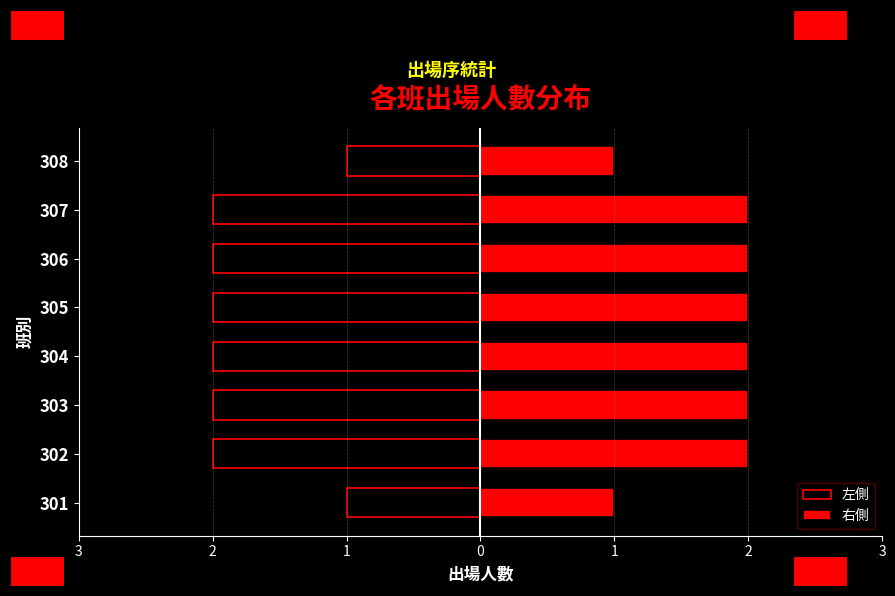

What are all the series names shown in the legend?

左側, 右側